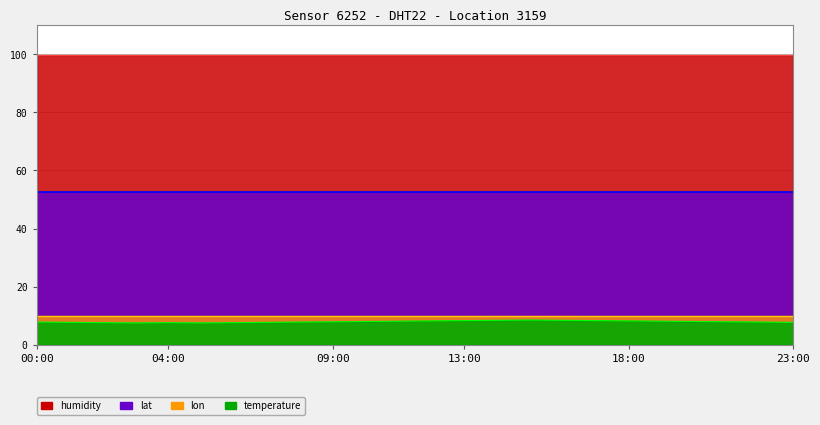

What is the sum of all lat values?

1257.9